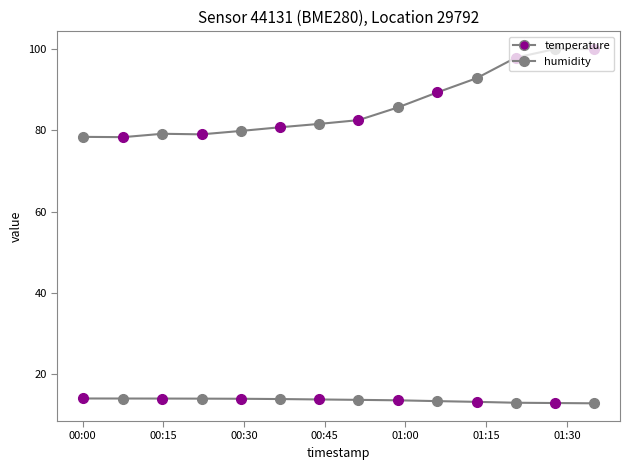

True or false: temperature and humidity cross at least once.

False